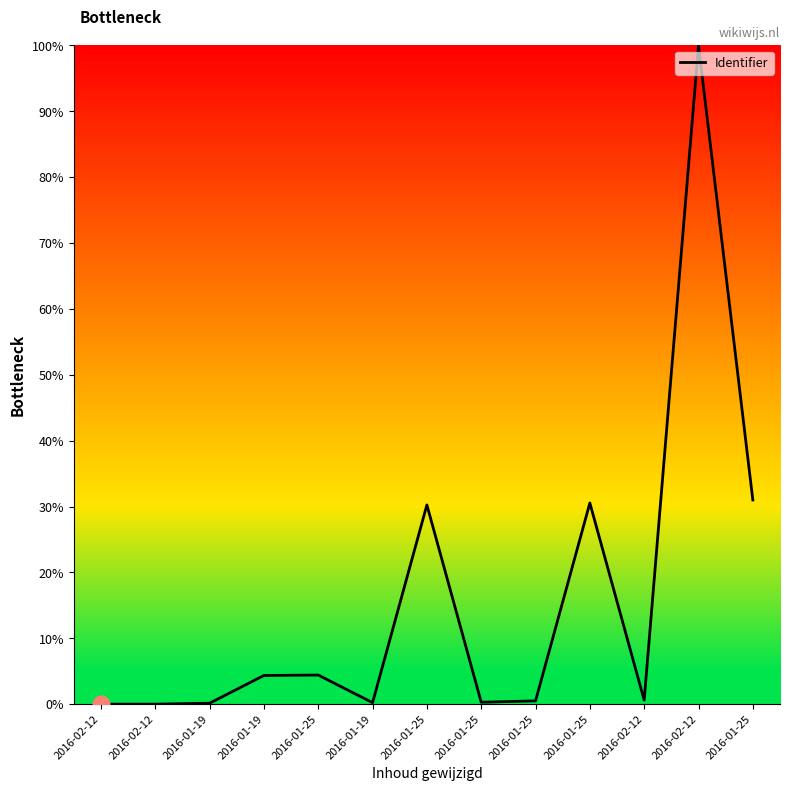

Rank the categories by value from lowest to highest.

2016-02-12, 2016-02-12, 2016-01-19, 2016-01-19, 2016-01-25, 2016-01-25, 2016-02-12, 2016-01-19, 2016-01-25, 2016-01-25, 2016-01-25, 2016-01-25, 2016-02-12